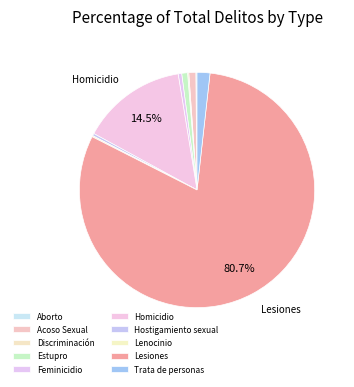

What percentage is the Estupro slice, to the nearest percent?

1%